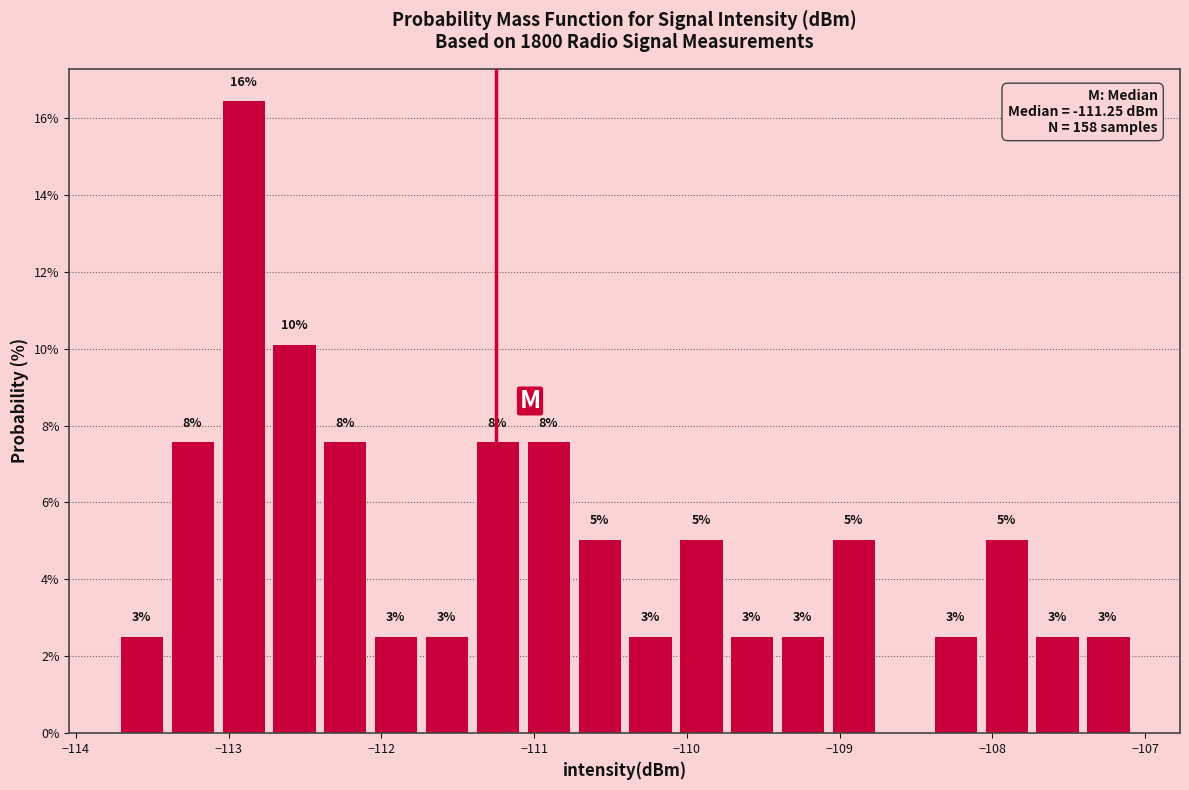

Read against the x-axis, roughly where is the centre of the tallest bar?

-112.9